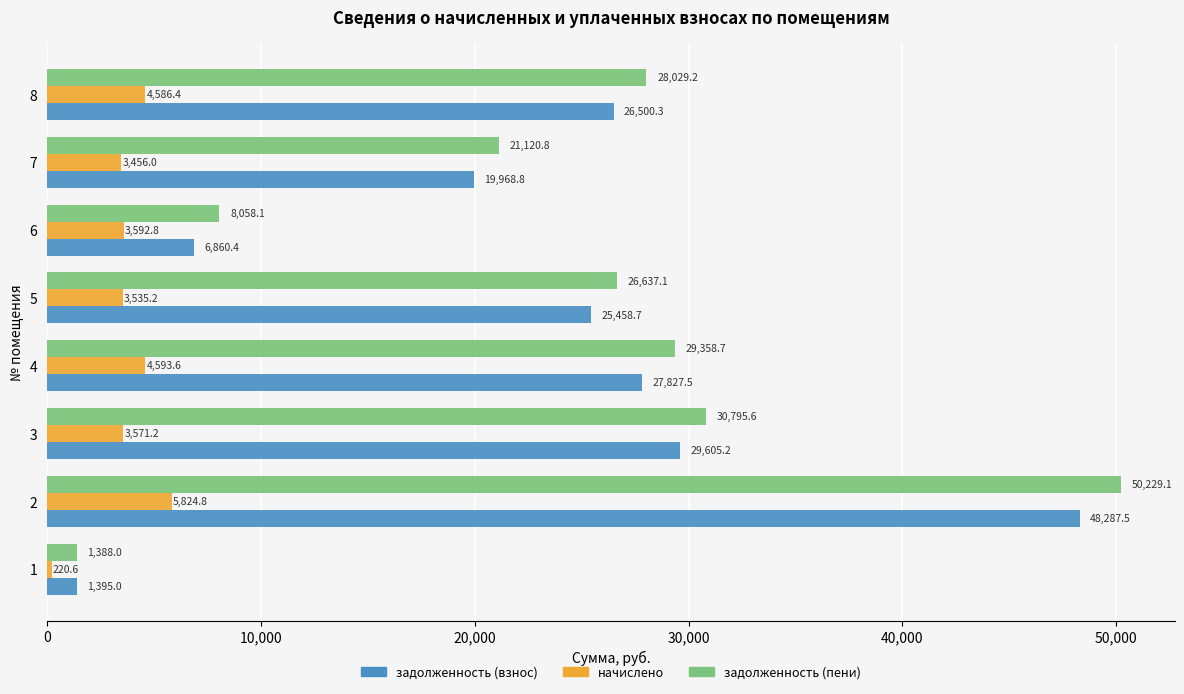

What is the highest value of the начислено series?

5824.8